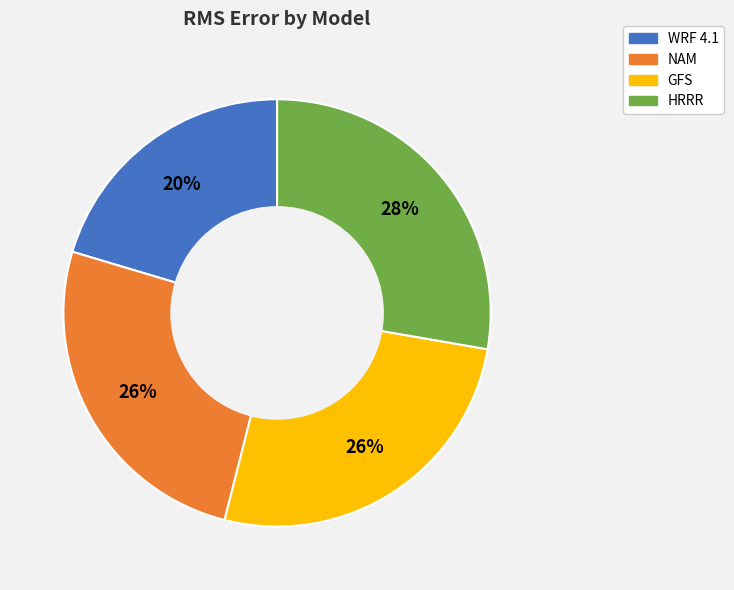

Do WRF 4.1 and HRRR together represent more than half of the pie?

No